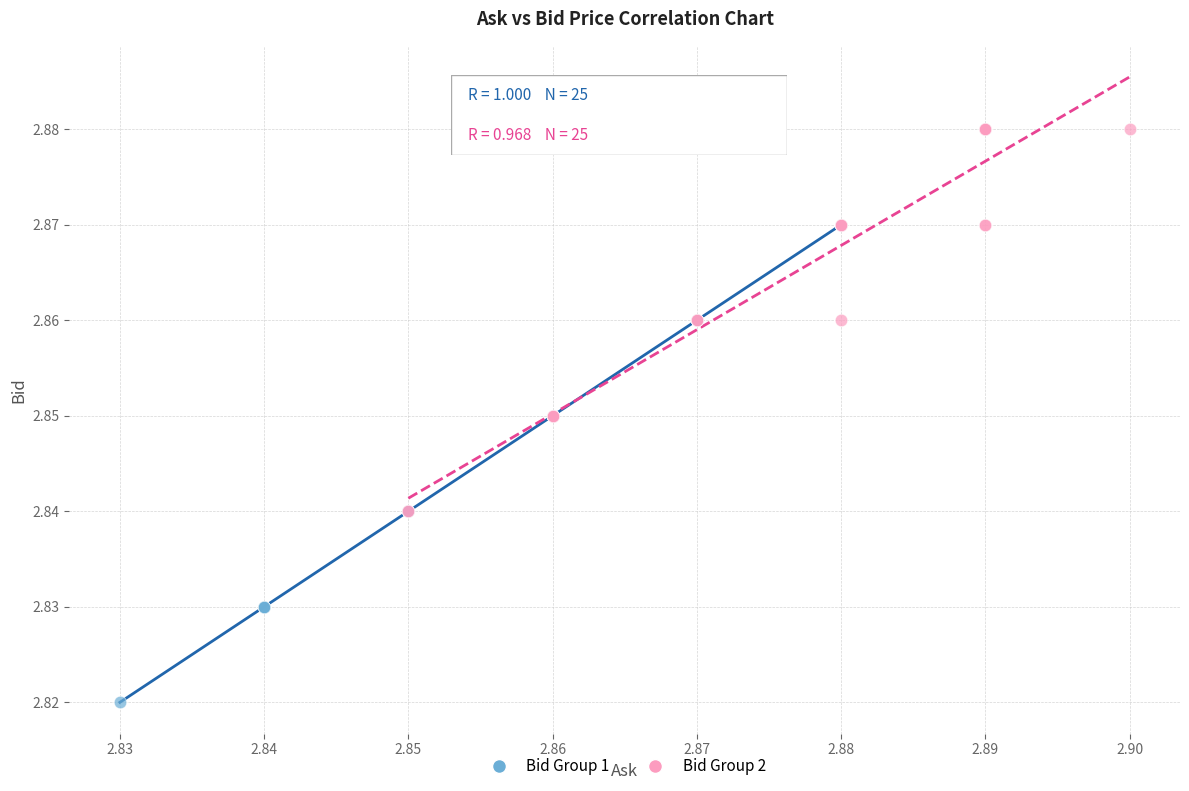

Which series contains the lowest Y value?

Bid Group 1